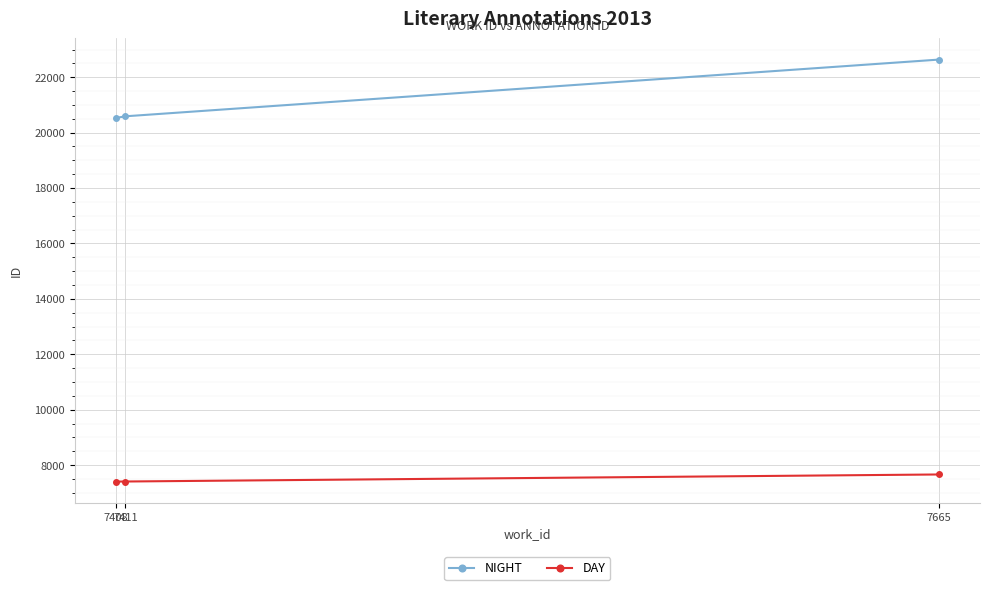

What is the sum of the DAY values at 7408 and 7411?

14819